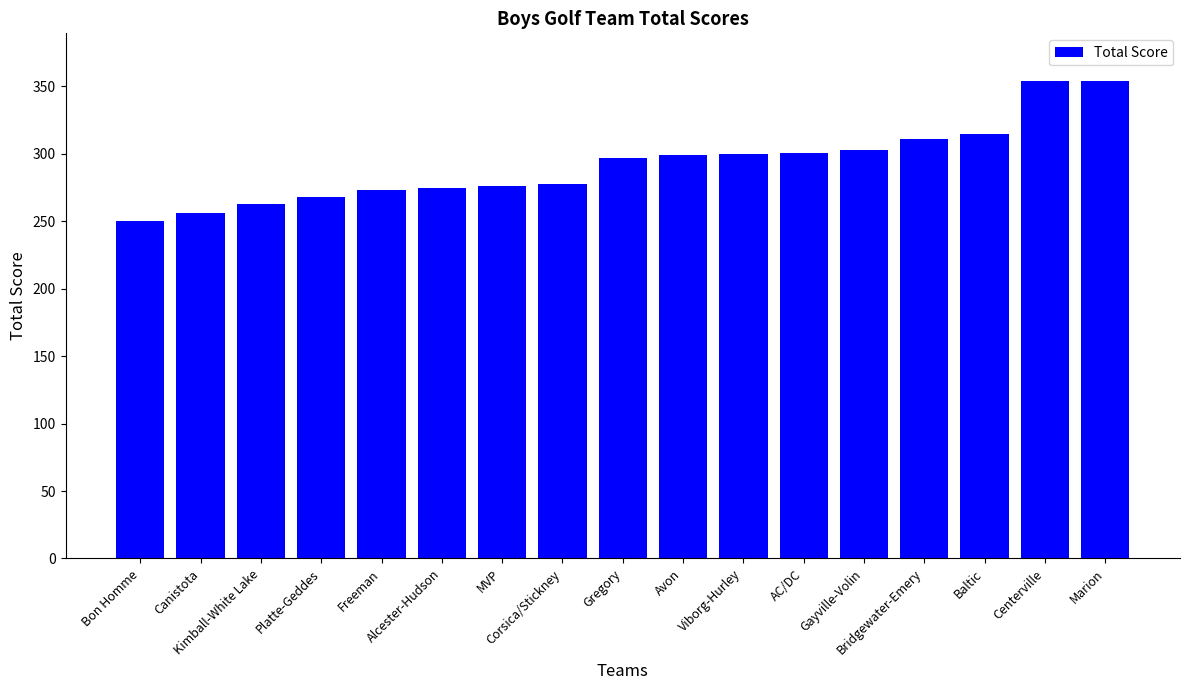

The chart shows a value of 273 at Freeman. True or false?

True